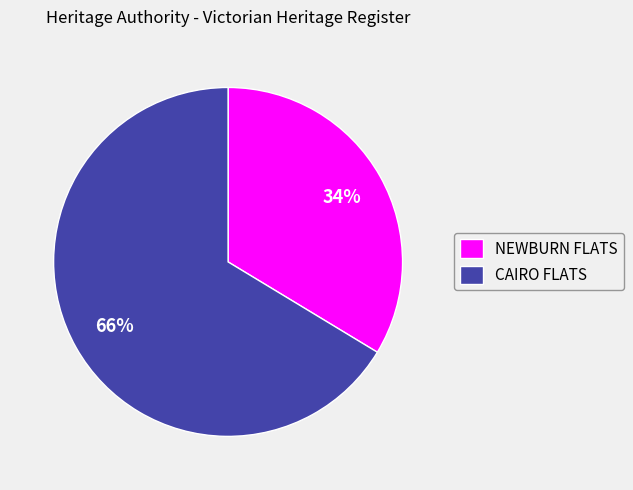

The CAIRO FLATS slice represents 60% of the pie. True or false?

False